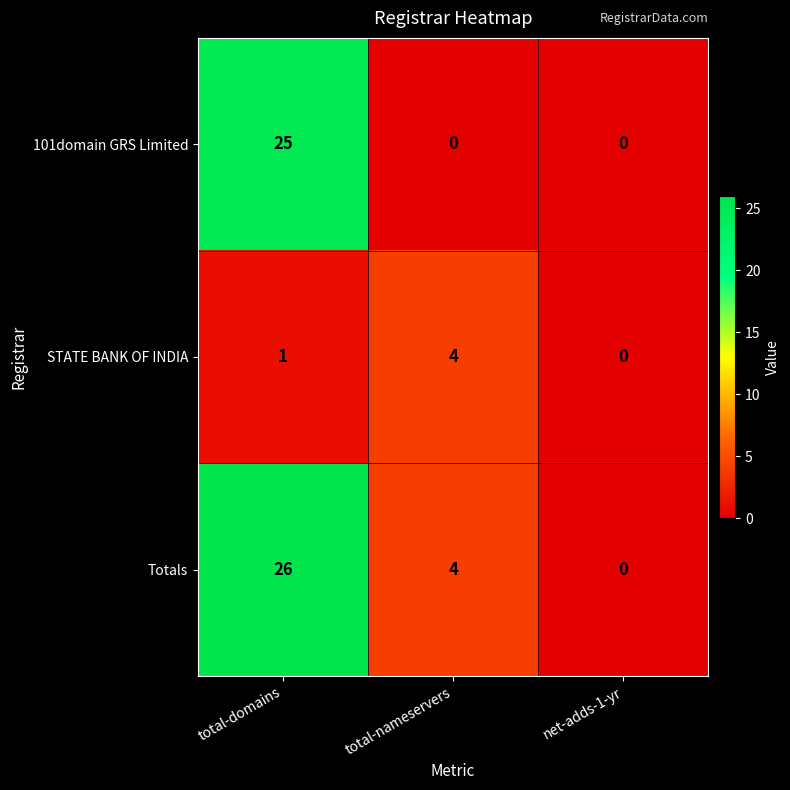

What is the sum of the STATE BANK OF INDIA values at total-domains and total-nameservers?

5